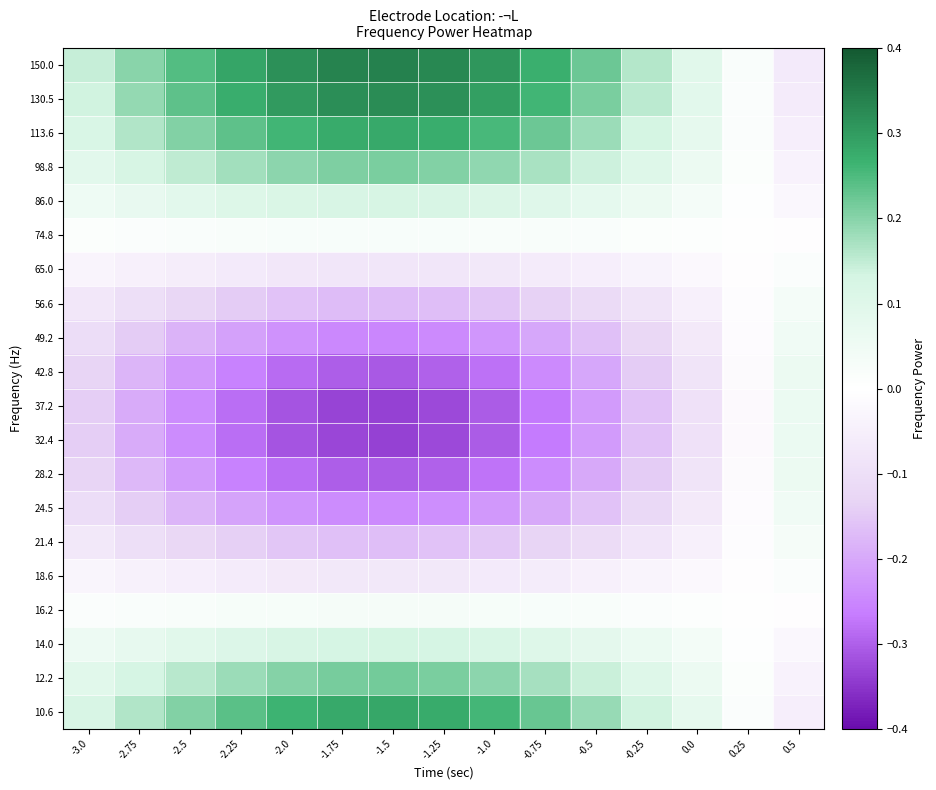

How many data points does each series have?

15